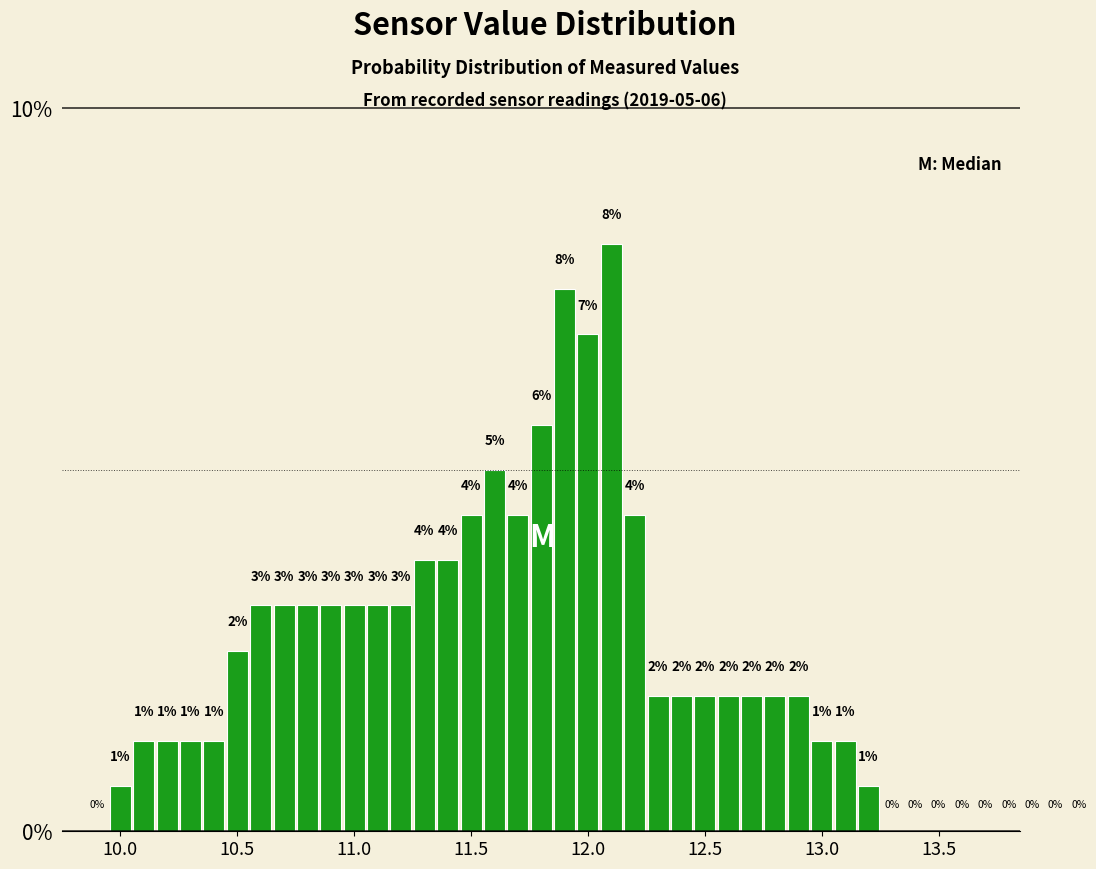

Around what value on the x-axis is the tallest bar? Give the approximate position of its centre, as read against the axis.

12.10